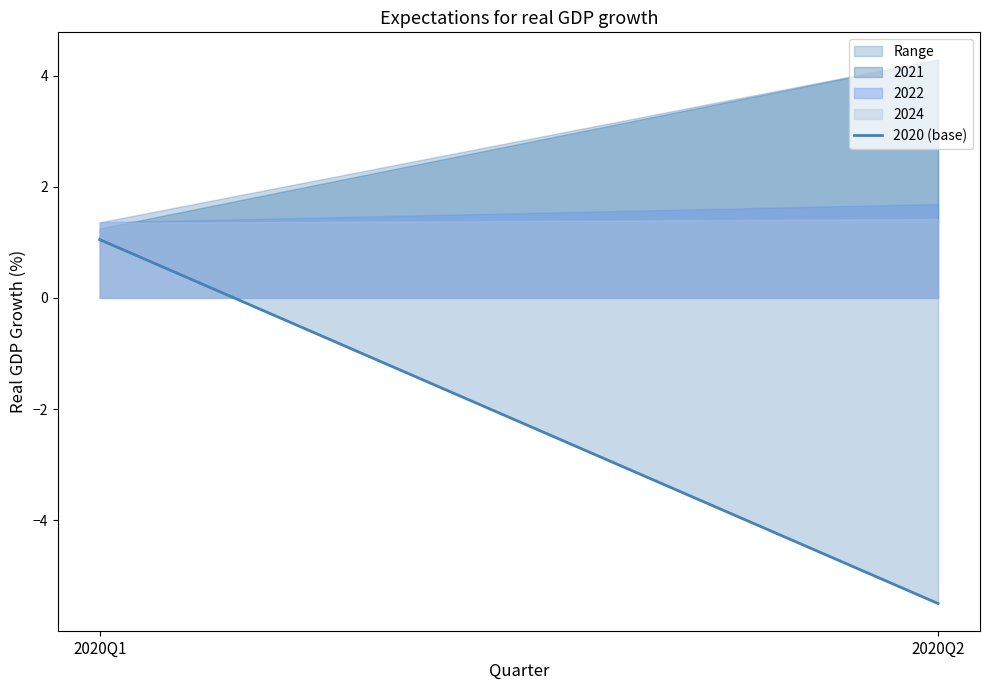

The chart shows a value of -8.0 at 2020Q2. True or false?

False